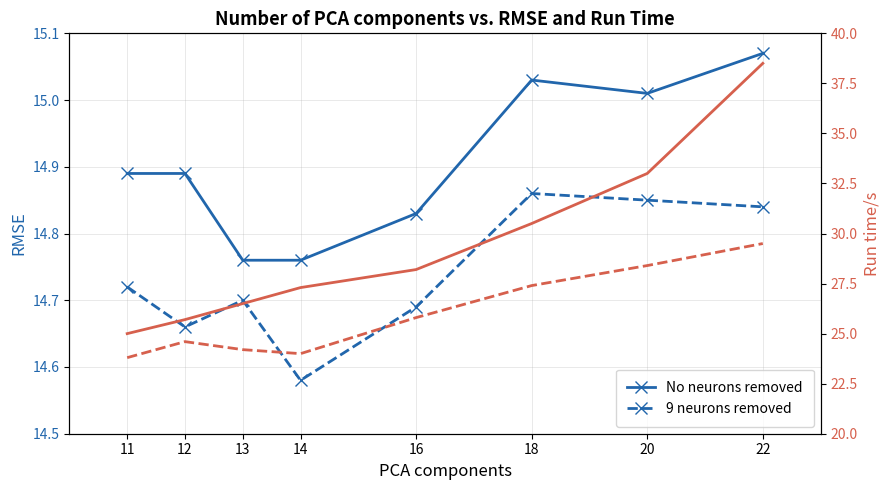

Which series changed the most between 13 and 22?

Run Time - No neurons removed